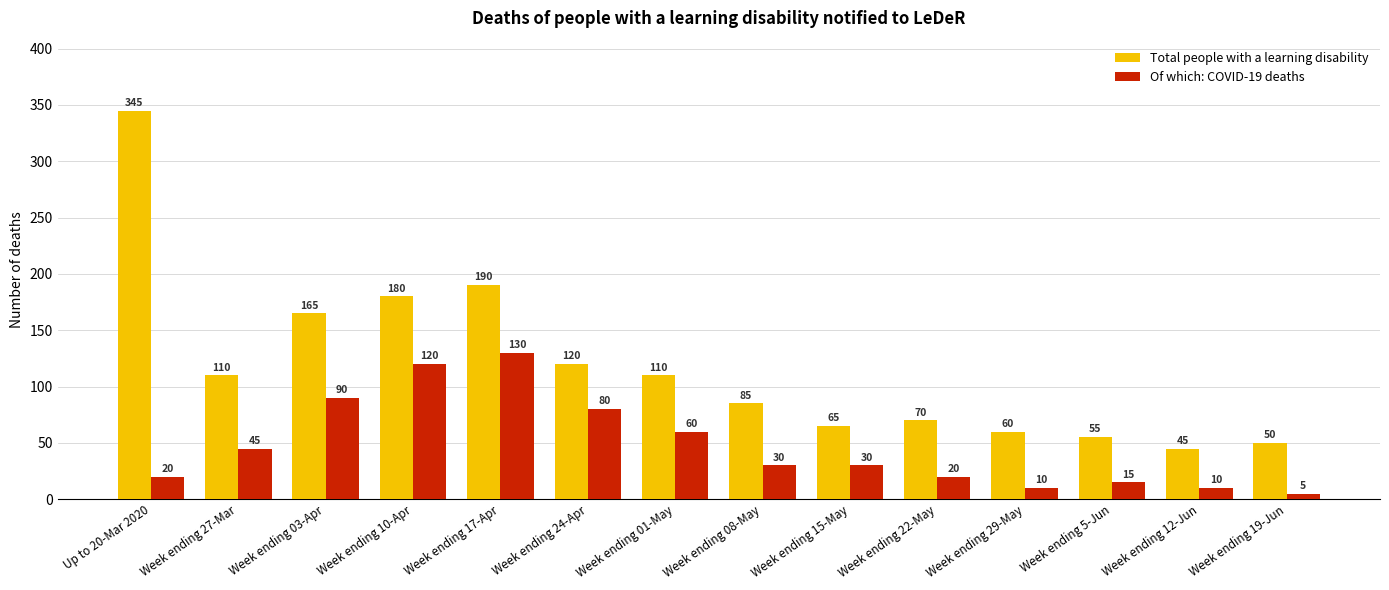

Where does the Of which: COVID-19 deaths series first go above 30?

Week ending 27-Mar